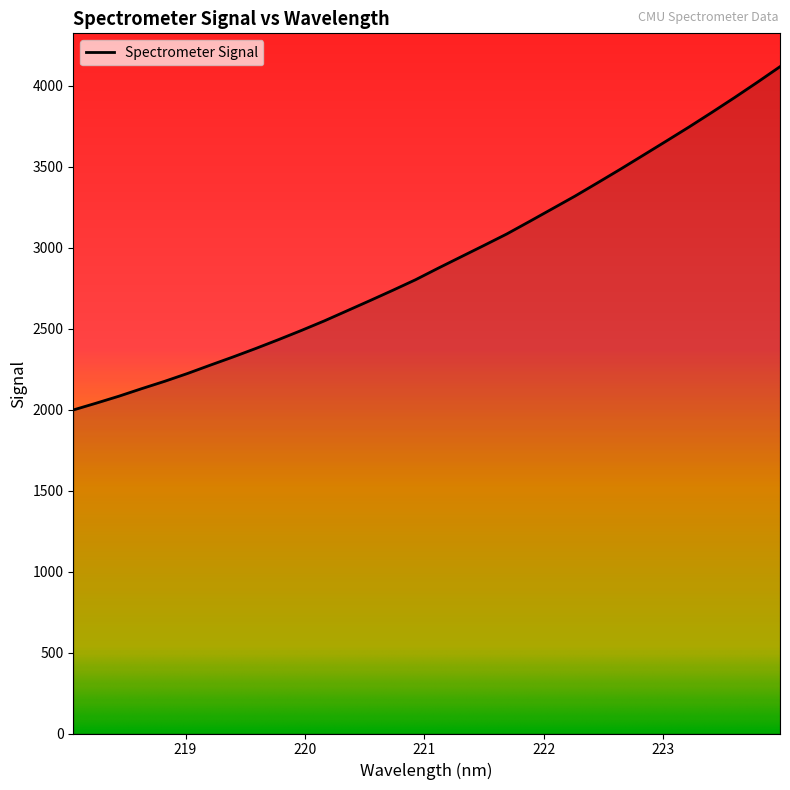

What is the greatest value displayed?

4117.3